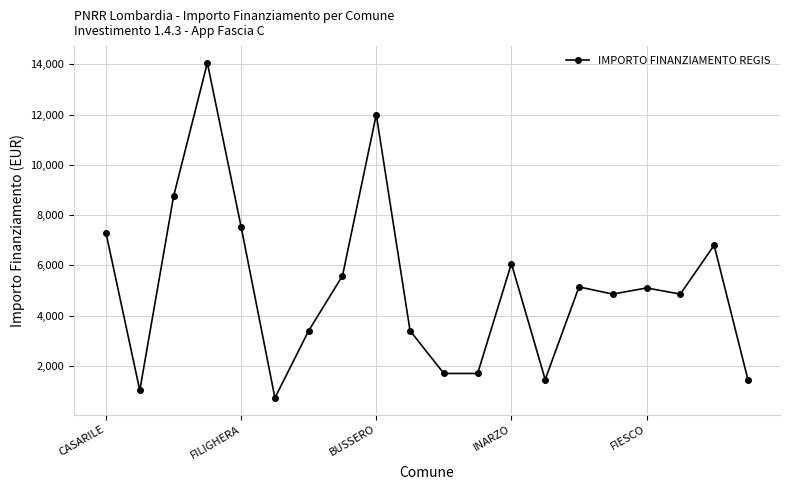

True or false: there are more than 2 points higher than both neighbors.

True